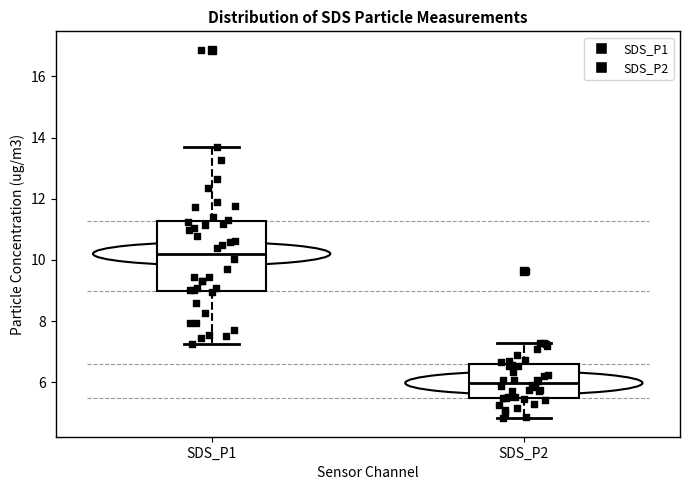

Reading left to right, transcribe this box plot: for each box, give where its median line is, the range the box spans, and where its two whiskers end, as read against the y-axis. The values are not printed on the chart, so give them approximately, as read against the axis.

SDS_P1: median 10.2, box 9.0 to 11.2, whiskers 7.2 to 13.8
SDS_P2: median 6.0, box 5.4 to 6.6, whiskers 4.8 to 7.2